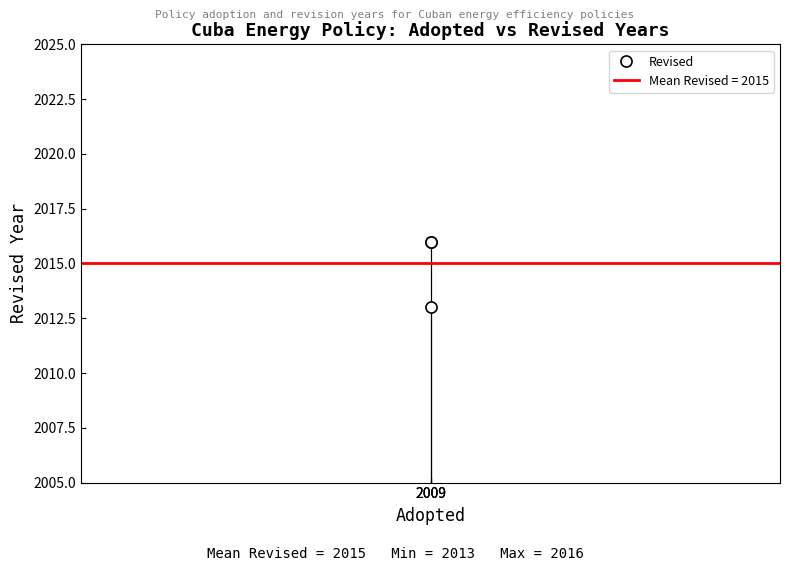

How many data points does each series have?

3